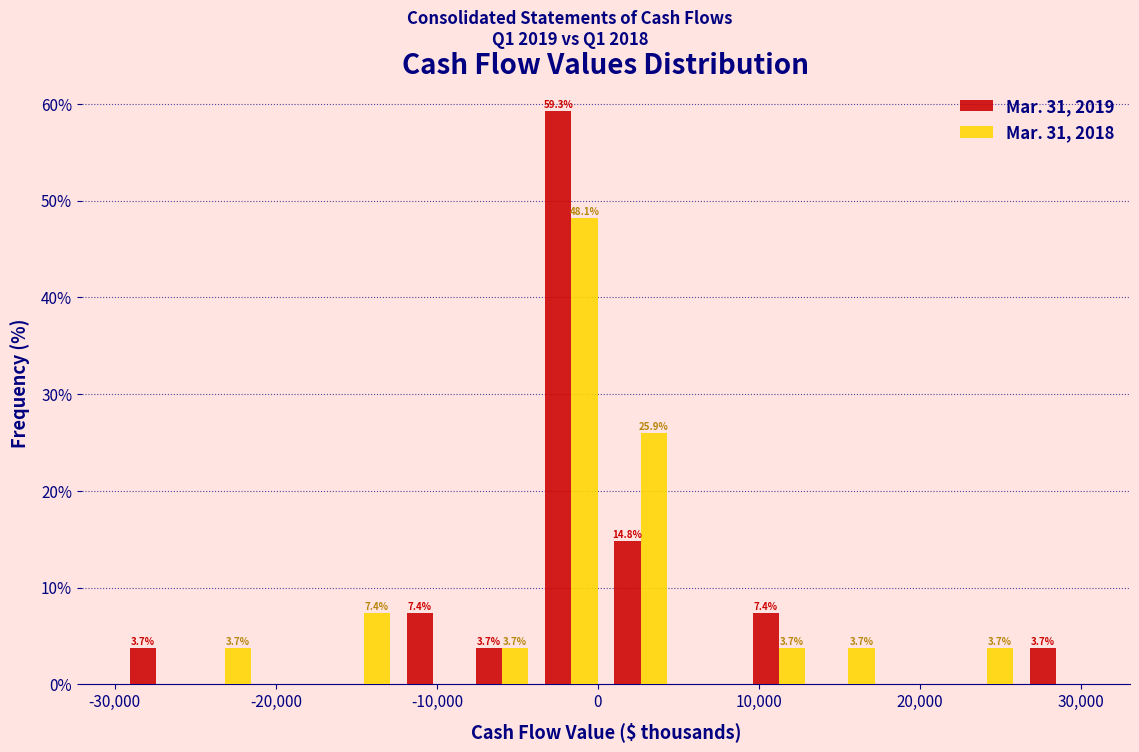

In the Mar. 31, 2019 series, which range on the x-axis has the tallest bar?

-3800 to 500